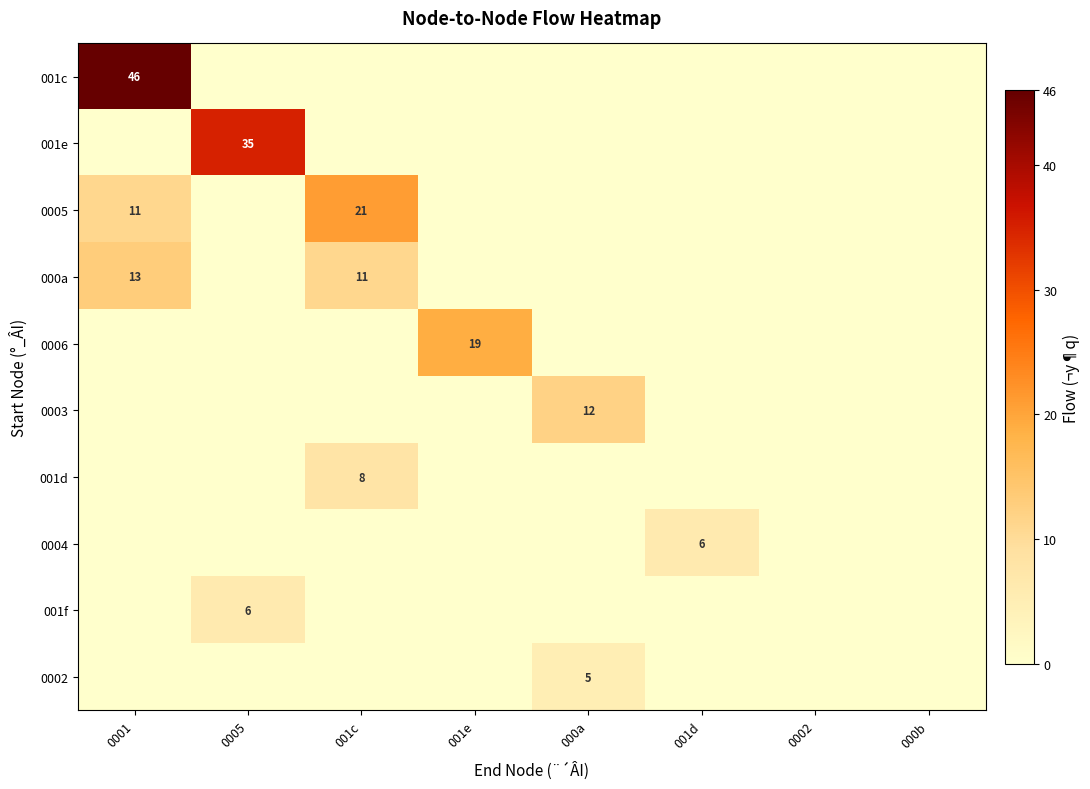

Which series has the largest total across all categories?

001c